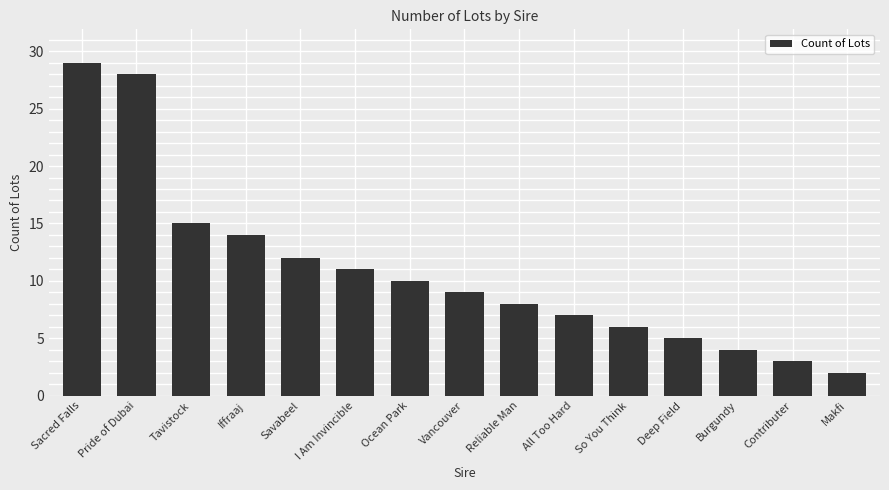

Between Iffraaj and Burgundy, which is larger?

Iffraaj